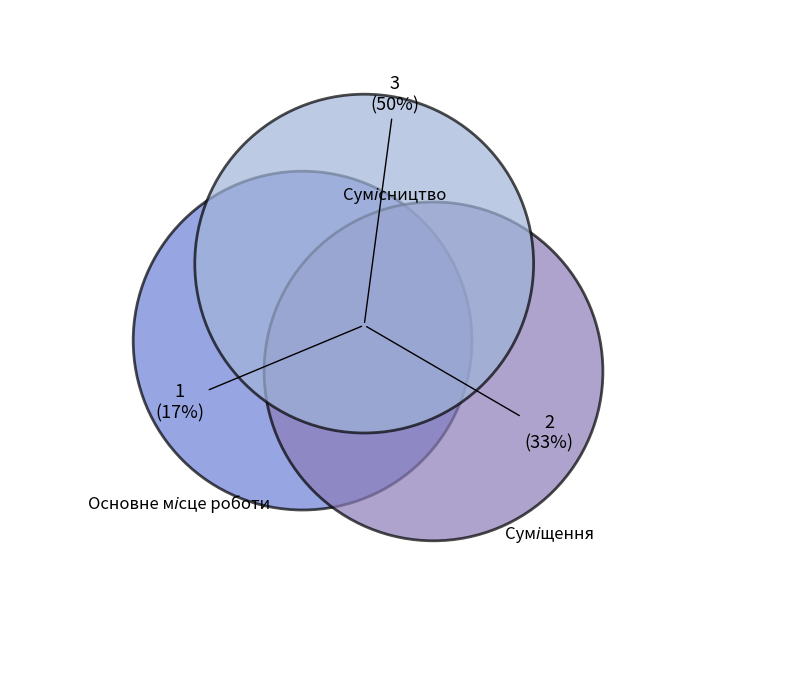

Is there any slice that represents more than half of the pie?

No